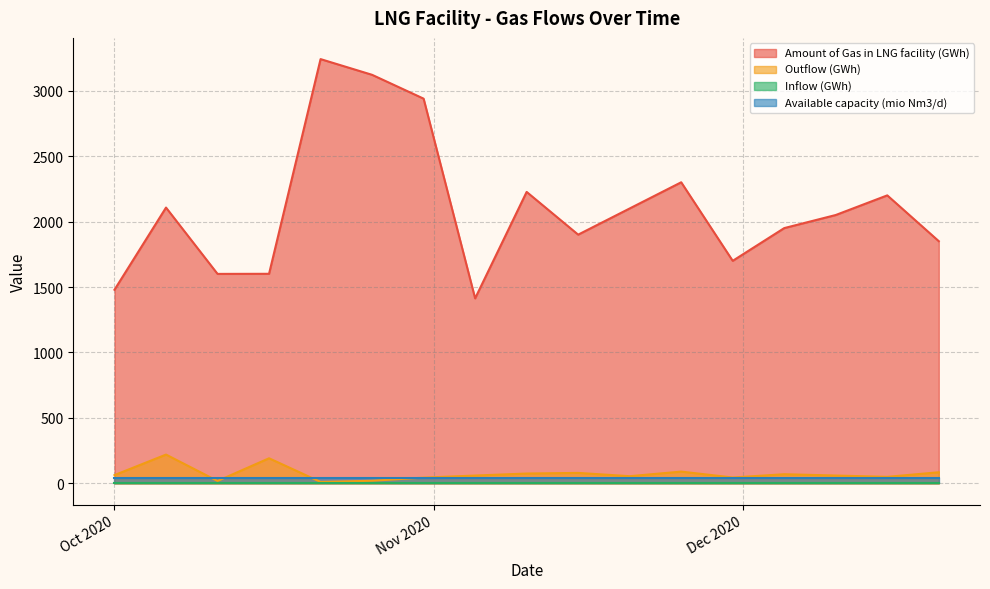

What is the average value of the Amount of Gas in LNG facility (GWh) series?

2104.5